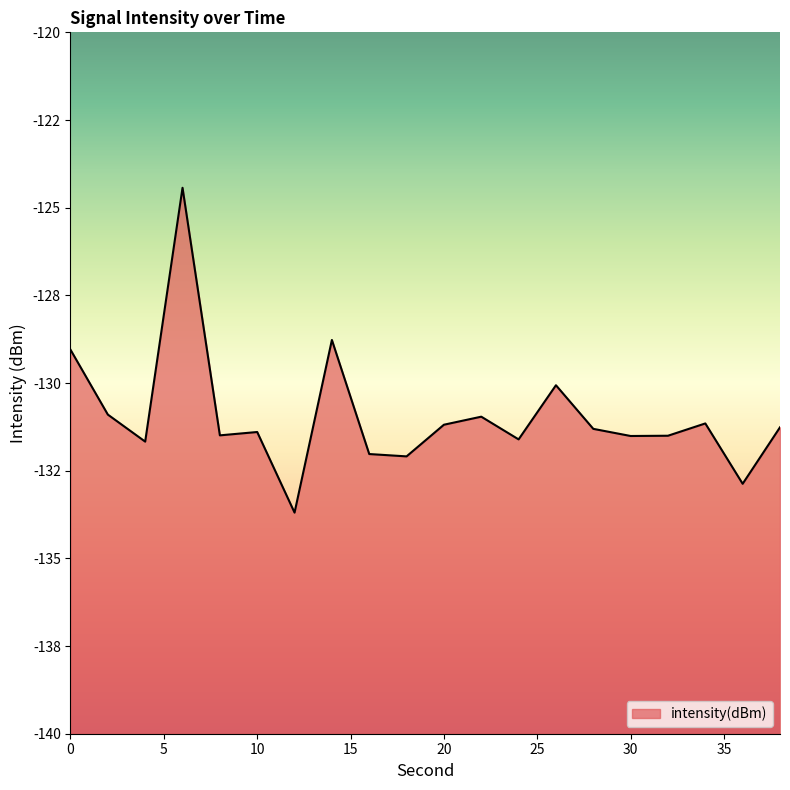

Rank the categories by value from highest to lowest.

6, 14, 0, 26, 2, 22, 34, 20, 38, 28, 10, 8, 32, 30, 24, 4, 16, 18, 36, 12